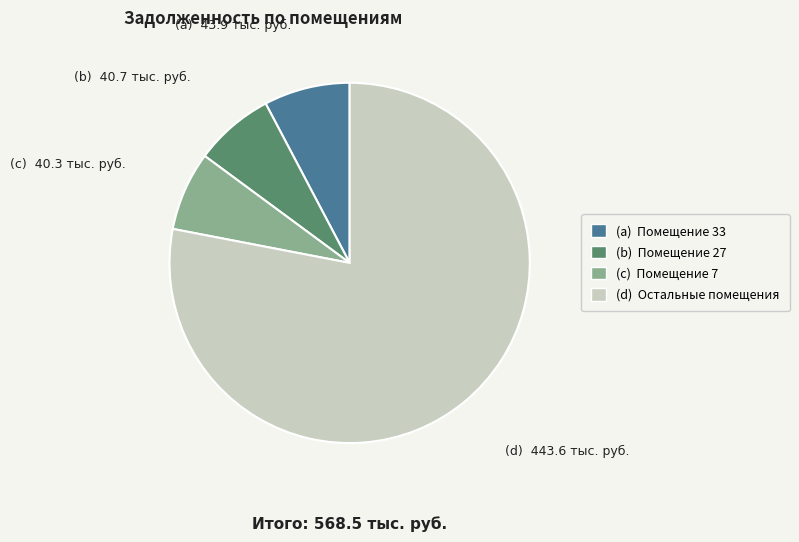

Does any single category account for the majority?

Yes